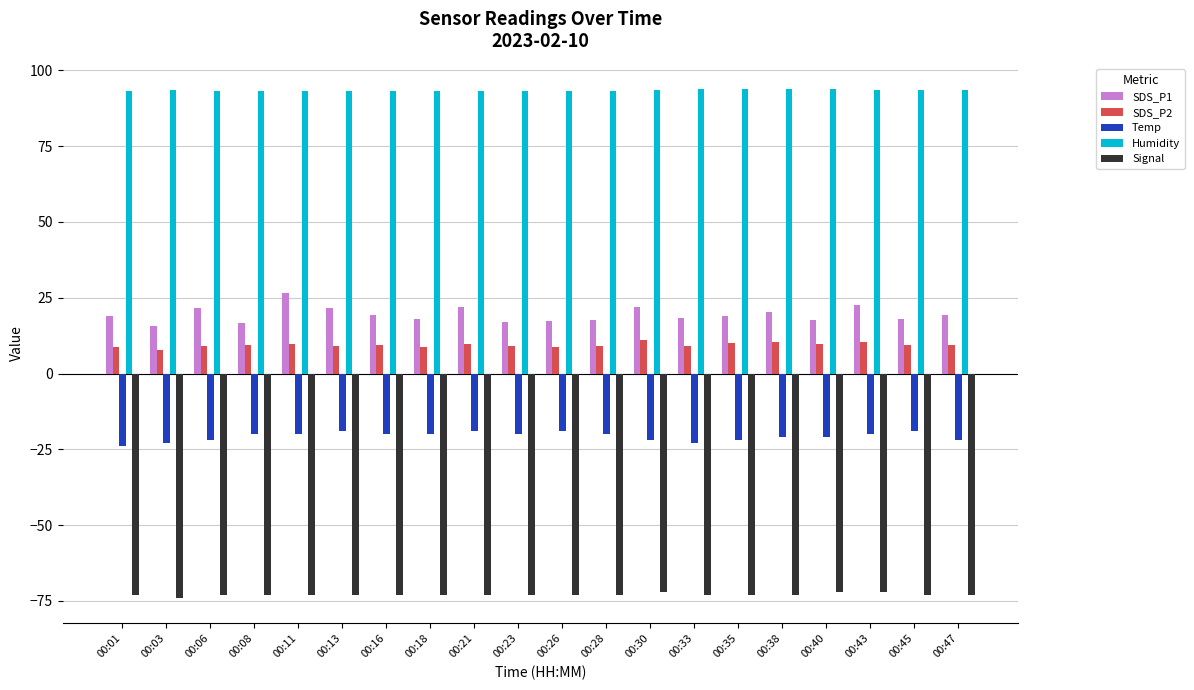

Is the value of SDS_P1 at 00:13 greater than the value of SDS_P2 at 00:11?

Yes